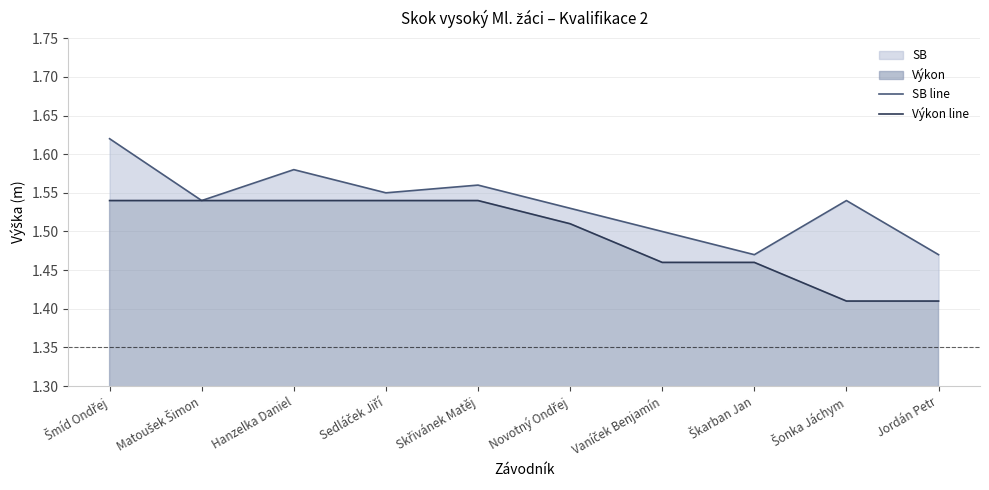

Rank the series by their maximum value, from highest to lowest.

SB line, Výkon line